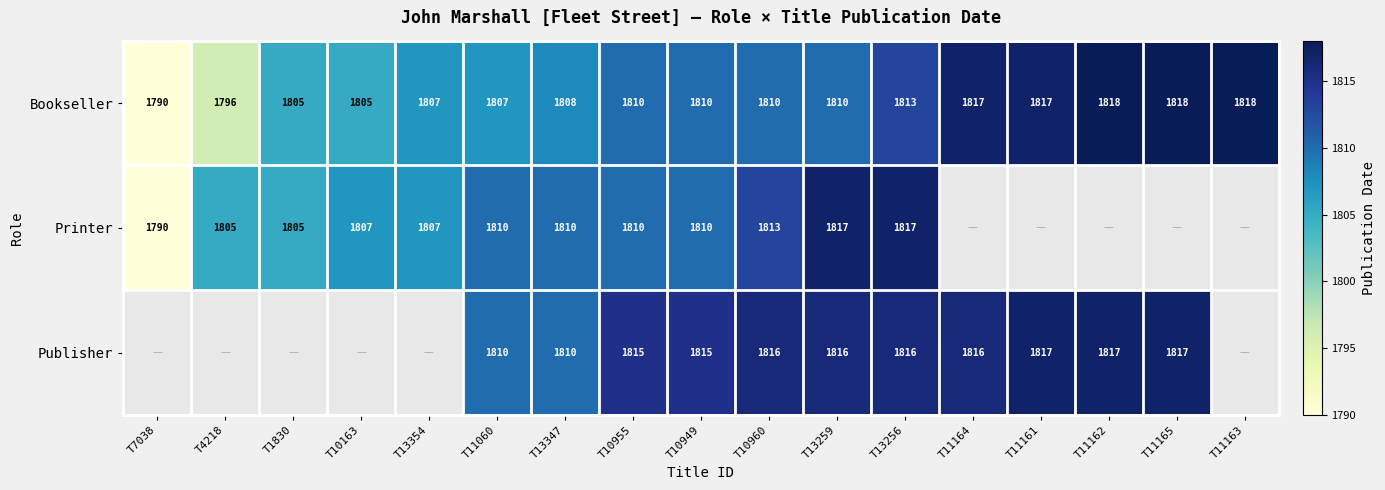

Rank the series at T10960 from highest to lowest value.

Publisher, Printer, Bookseller